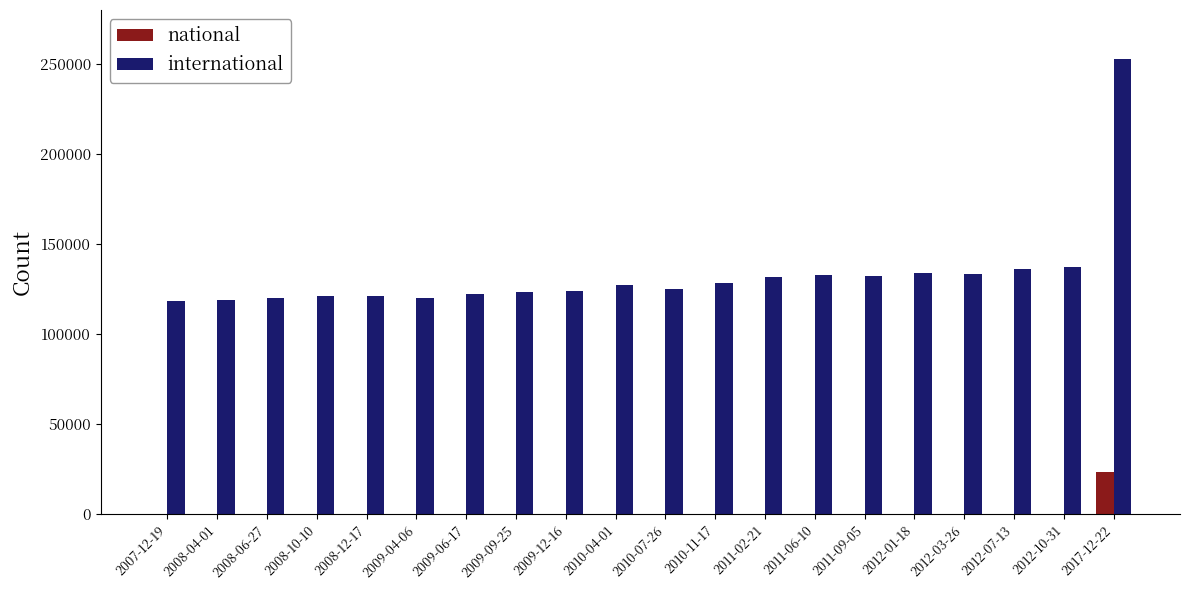

The value of national at 2011-09-05 is 0. True or false?

True